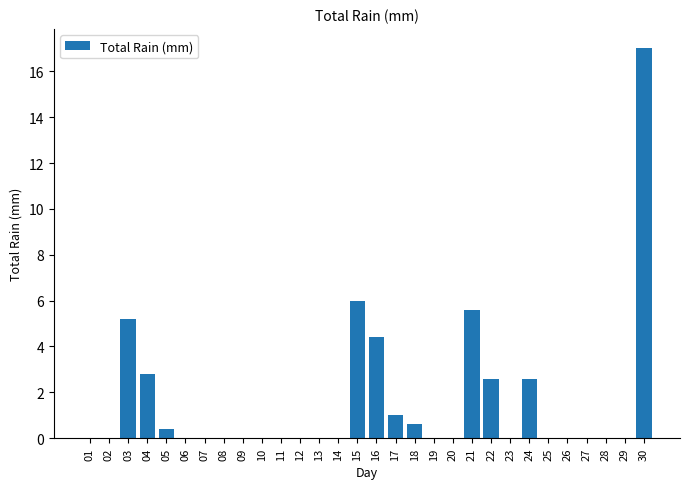

Reading right to left, extract all data points from this chart.

30=17.0	29=0.0	28=0.0	27=0.0	26=0.0	25=0.0	24=2.6	23=0.0	22=2.6	21=5.6	20=0.0	19=0.0	18=0.6	17=1.0	16=4.4	15=6.0	14=0.0	13=0.0	12=0.0	11=0.0	10=0.0	09=0.0	08=0.0	07=0.0	06=0.0	05=0.4	04=2.8	03=5.2	02=0.0	01=0.0